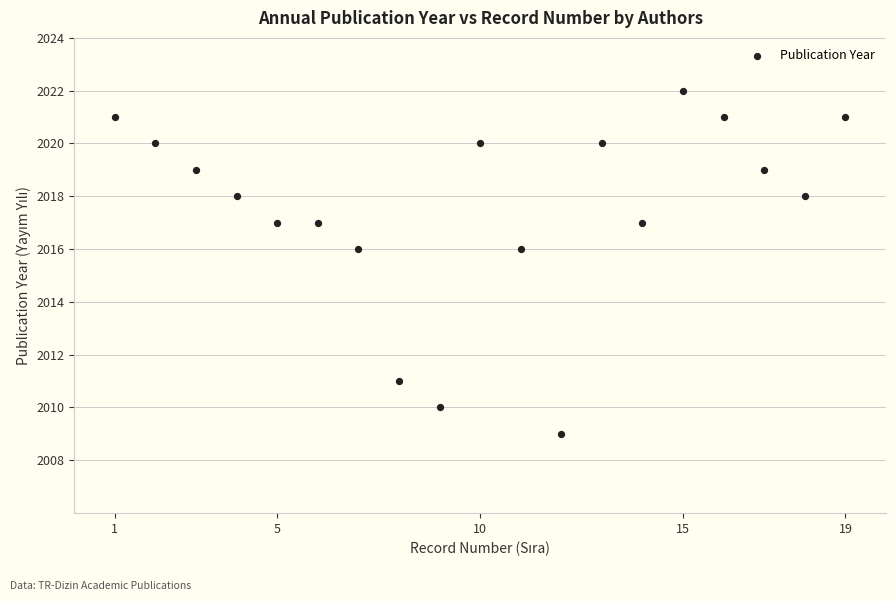

What is the range of Y values (max minus min)?

13